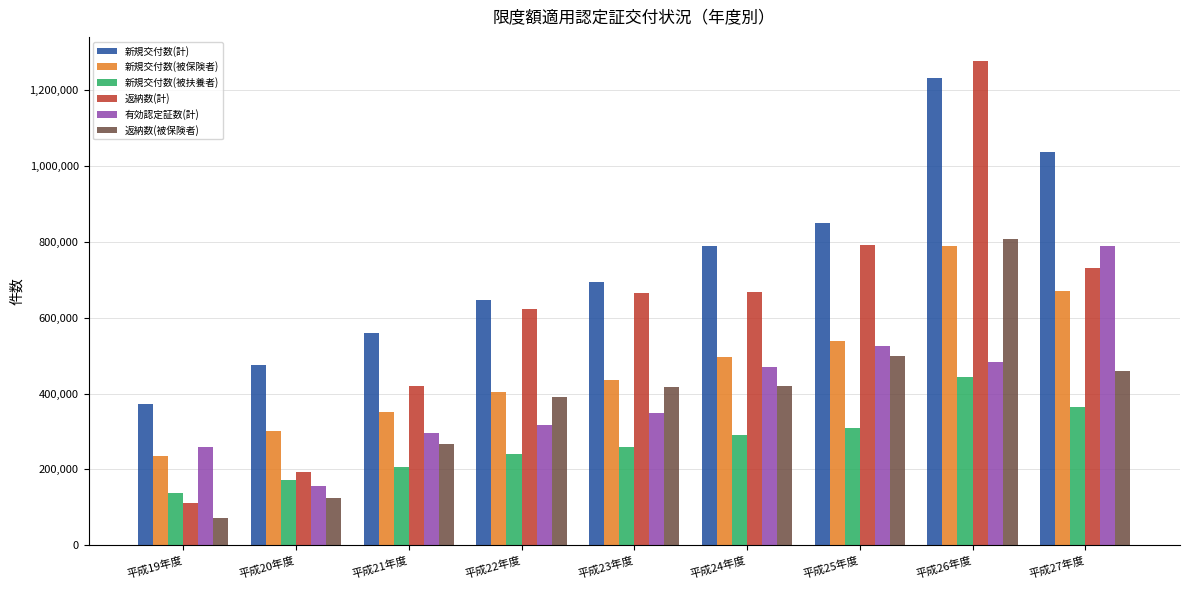

What is the label of the 2nd bar from the left?

平成20年度